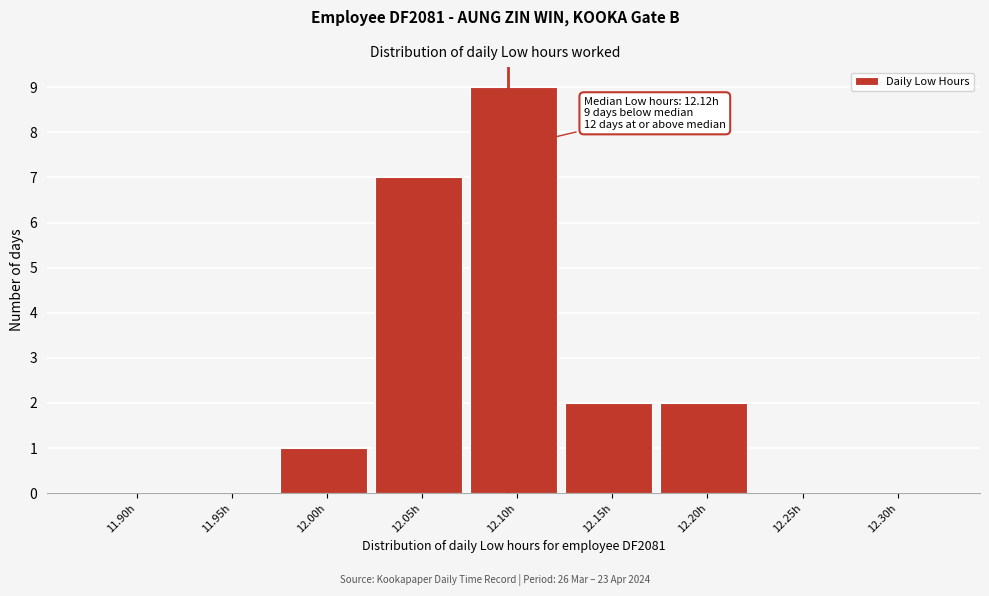

Reading left to right, what are all the values shown in this chart?

11.90h=0	11.95h=0	12.00h=1	12.05h=7	12.10h=9	12.15h=2	12.20h=2	12.25h=0	12.30h=0